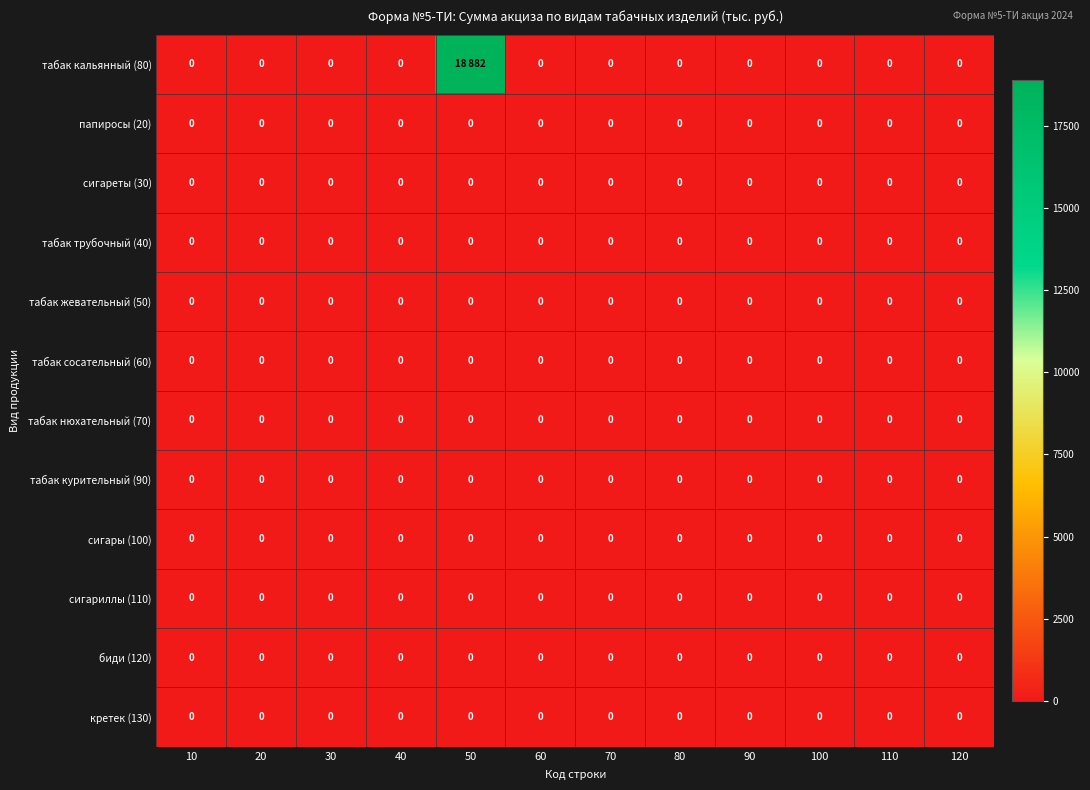

The сигариллы (110) series shows 0 at 100. True or false?

True